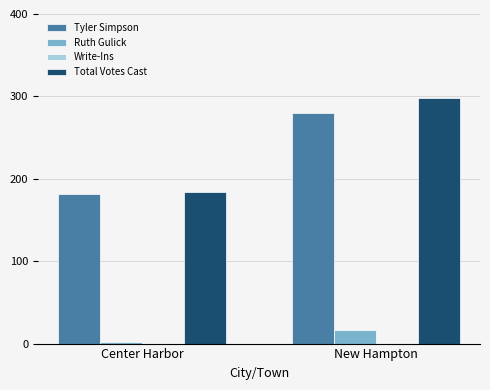

What is the highest value of the Ruth Gulick series?

17